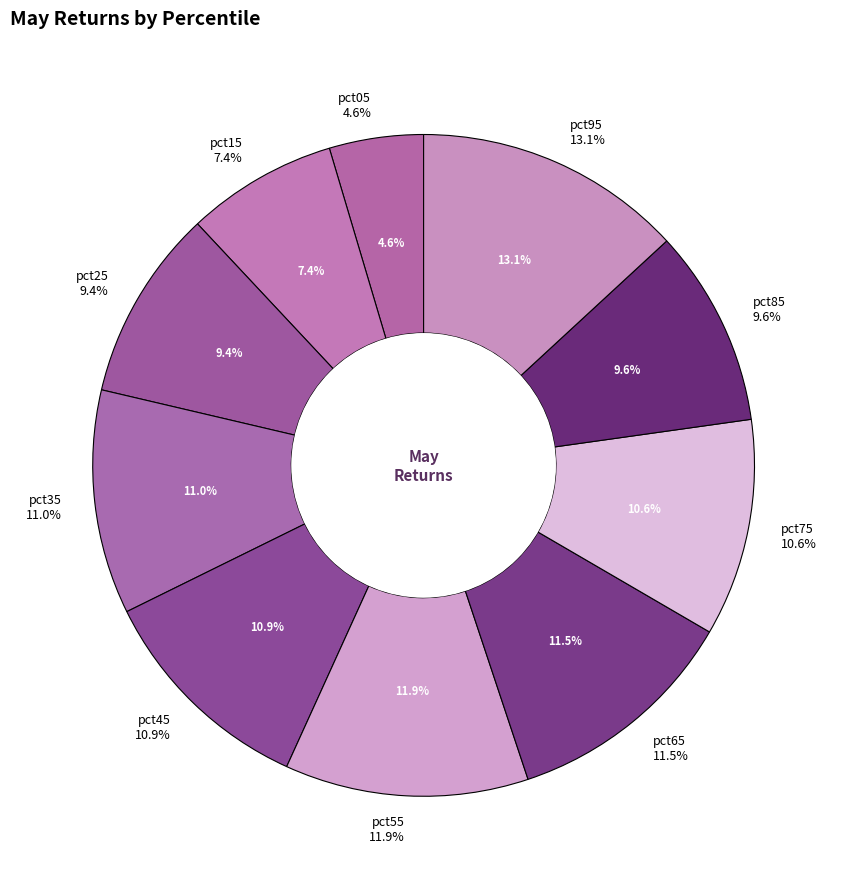

Combined, do pct45 and pct95 account for over 50%?

No